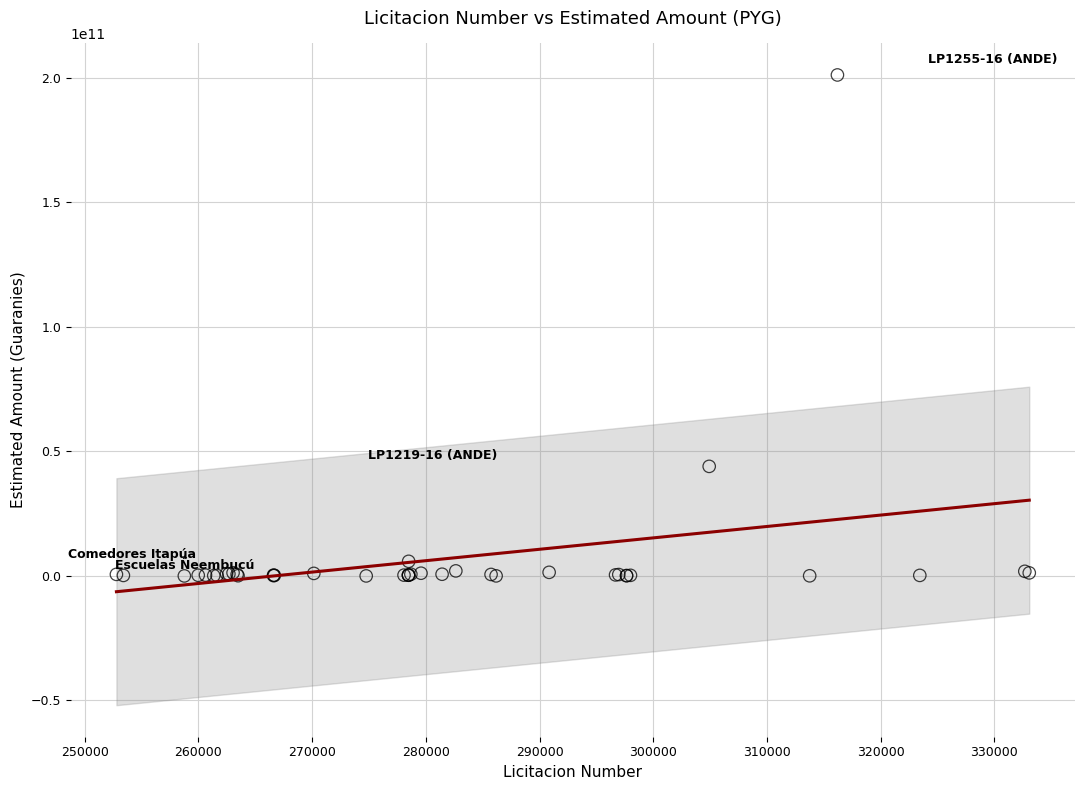

What Y value in the scatter plot is closest to 100585700850?

43999720000